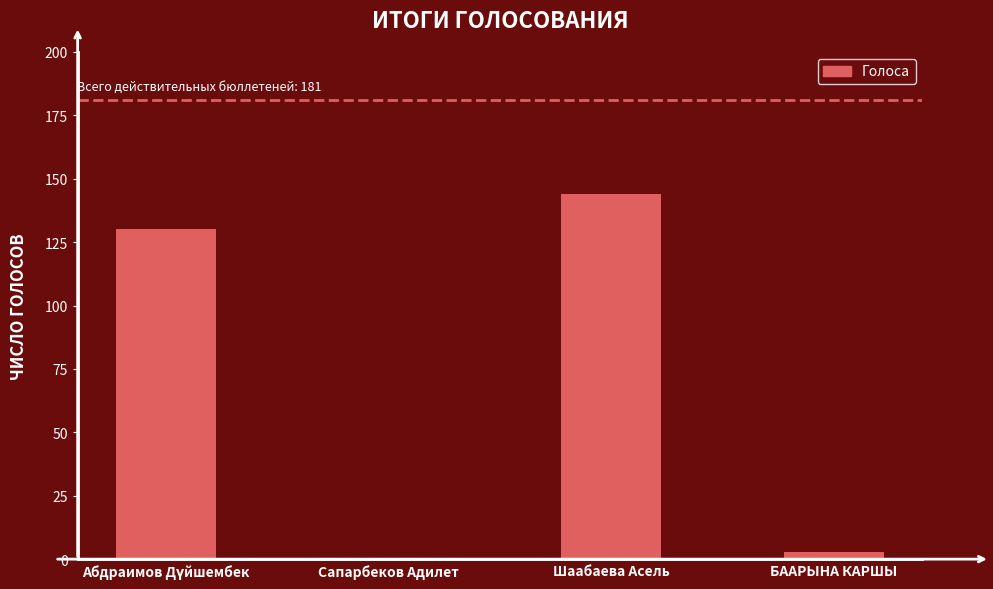

How many data points does each series have?

4